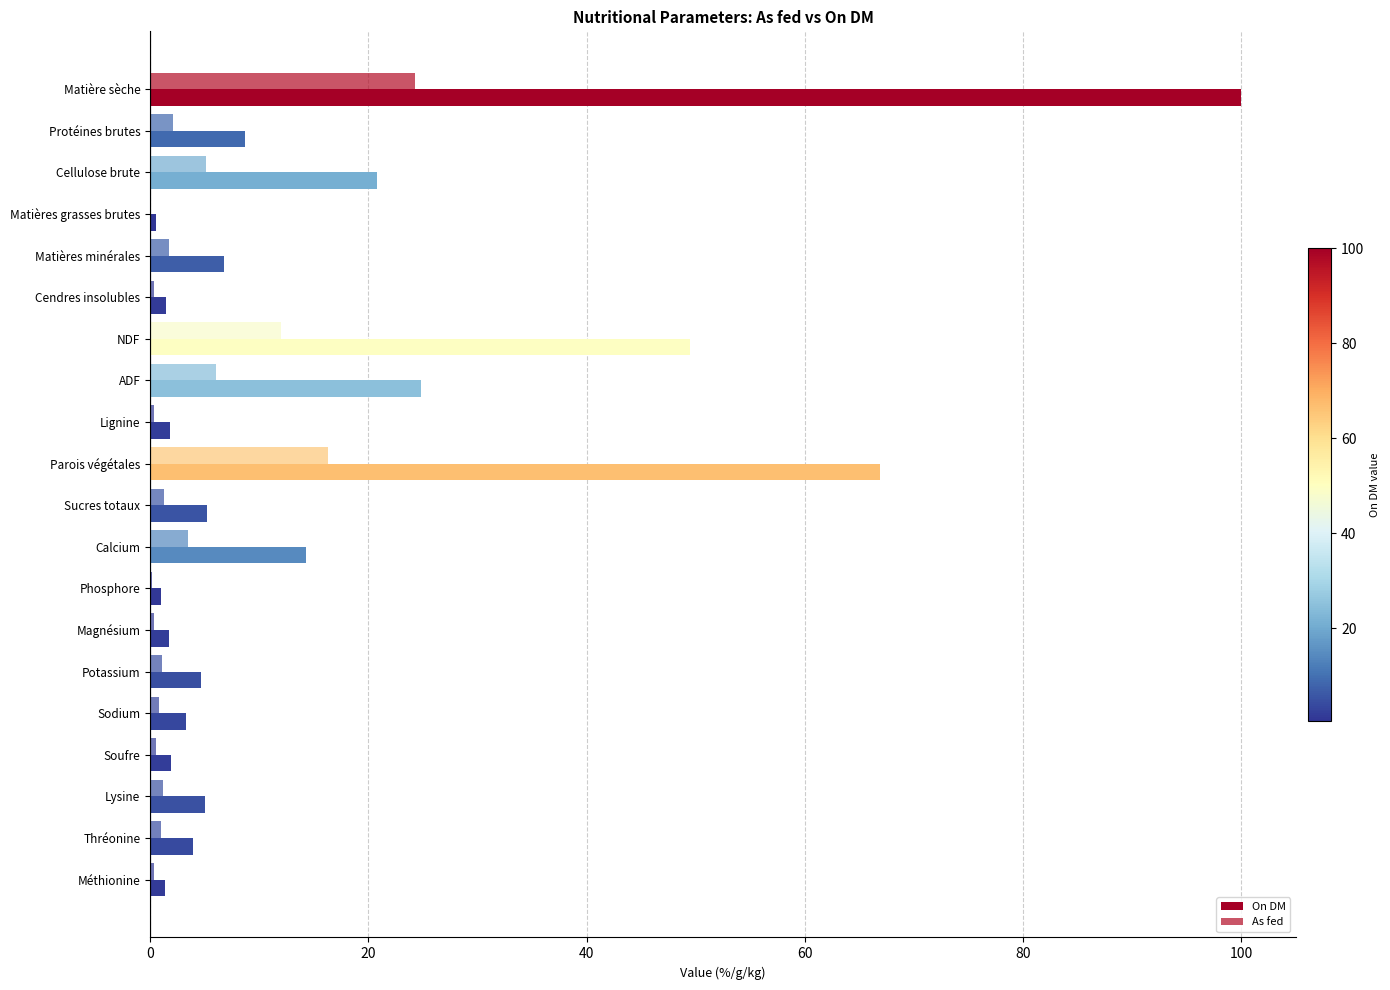

What position from the right is 10?

10